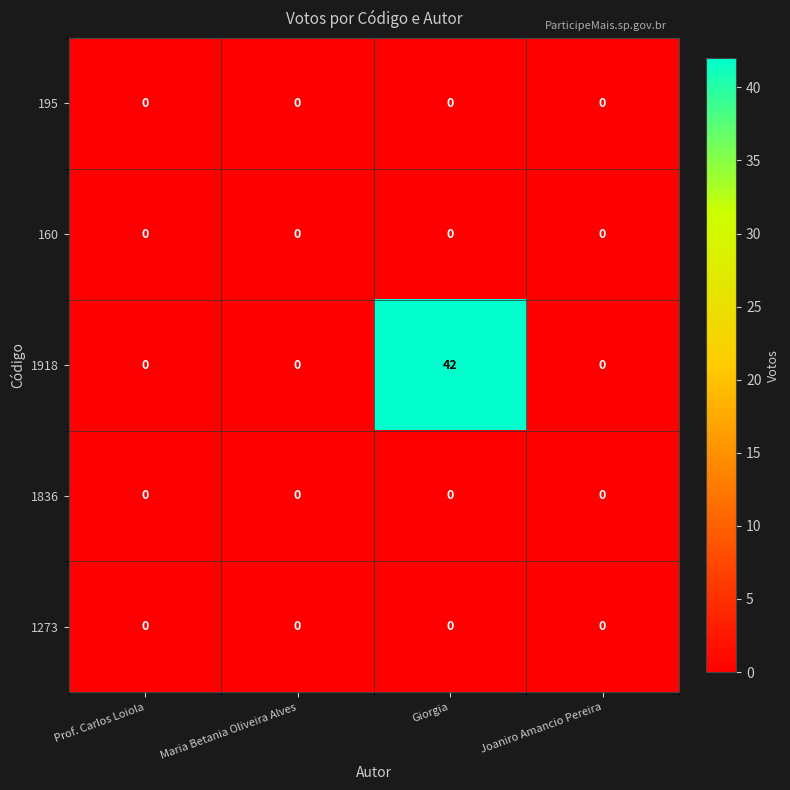

Which series has the largest total across all categories?

1918